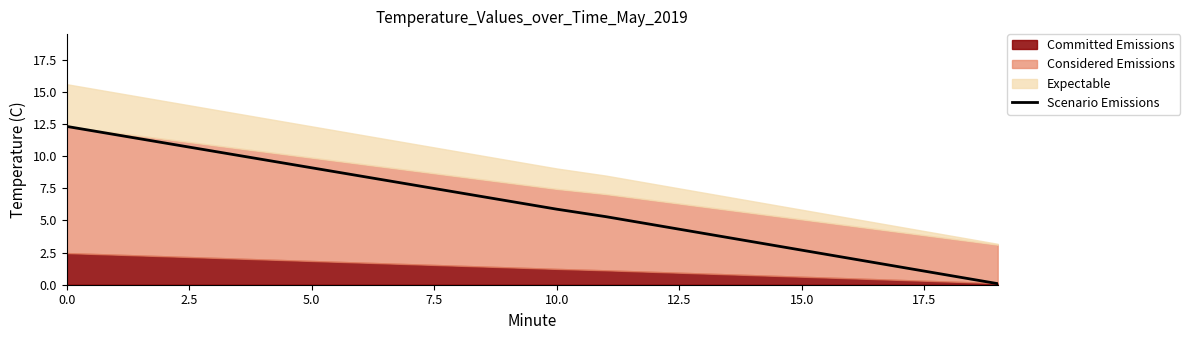

Does the chart display data point markers on the line(s)?

No